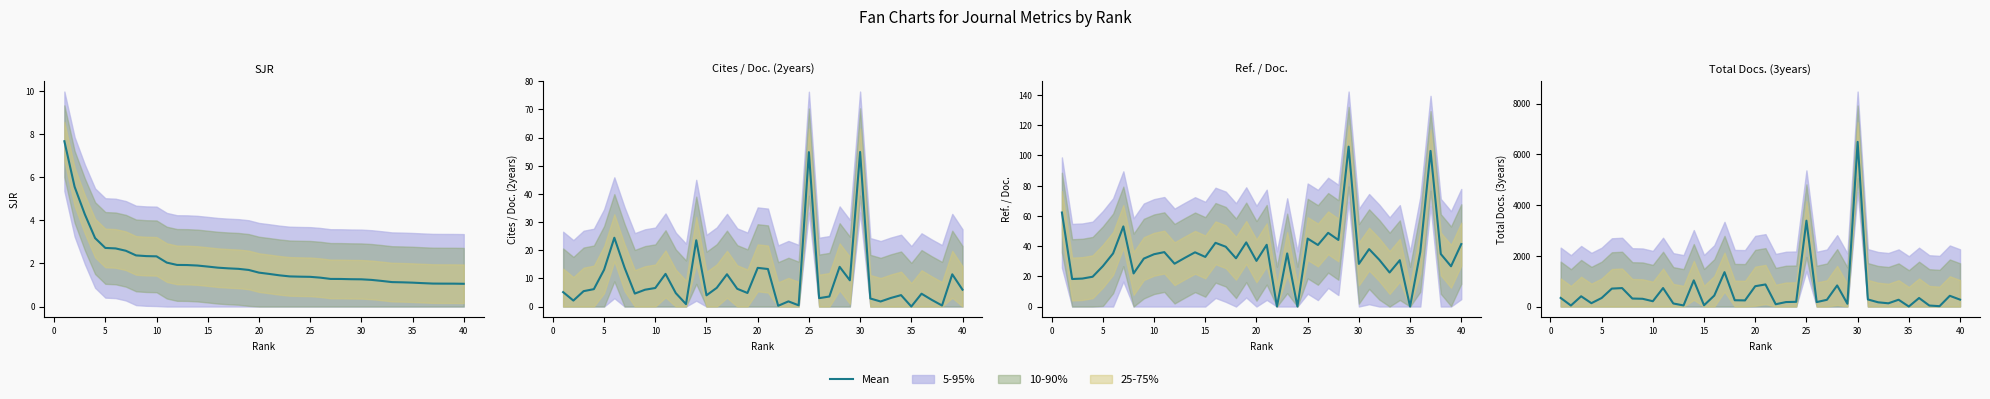

What is the greatest value displayed?

6490